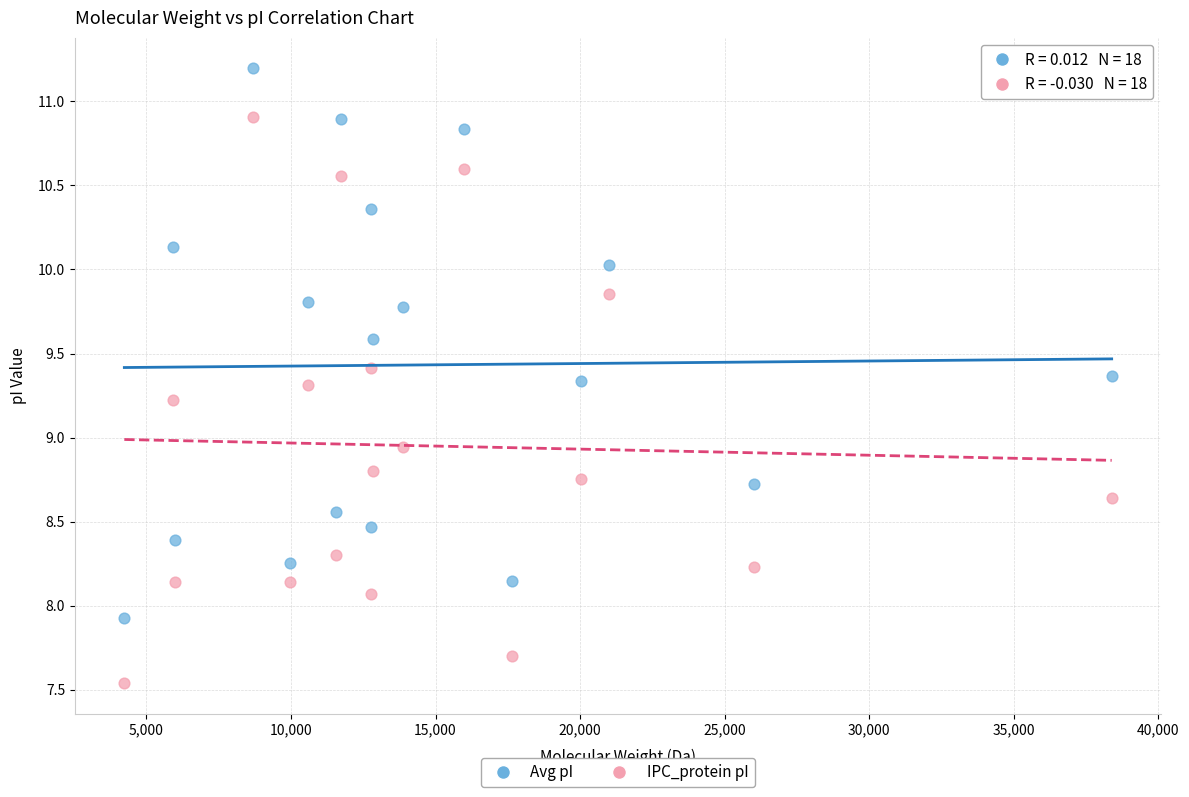

Across all data points, what is the range of X values (max minus min)?

34148.4